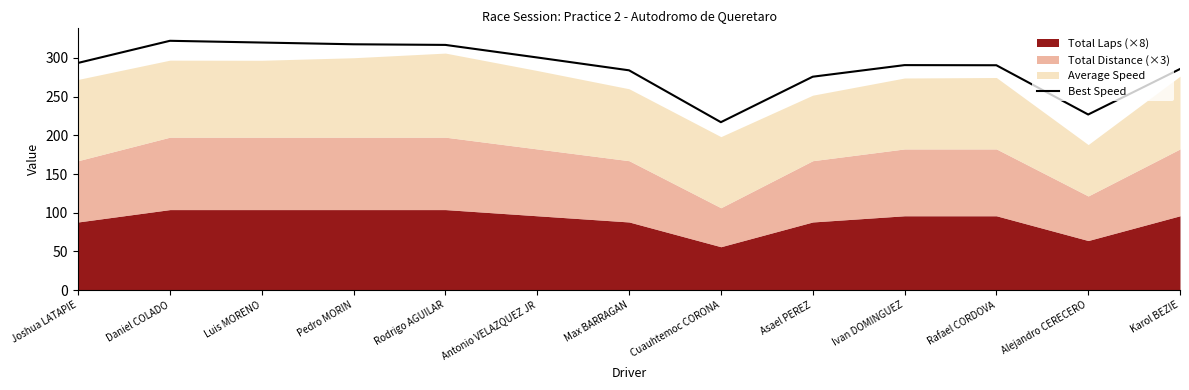

Reading left to right, what are all the values shown in this chart?

293.6	322.2	319.9	317.7	316.9	300.6	284.0	217.0	275.7	290.7	290.6	226.9	285.7